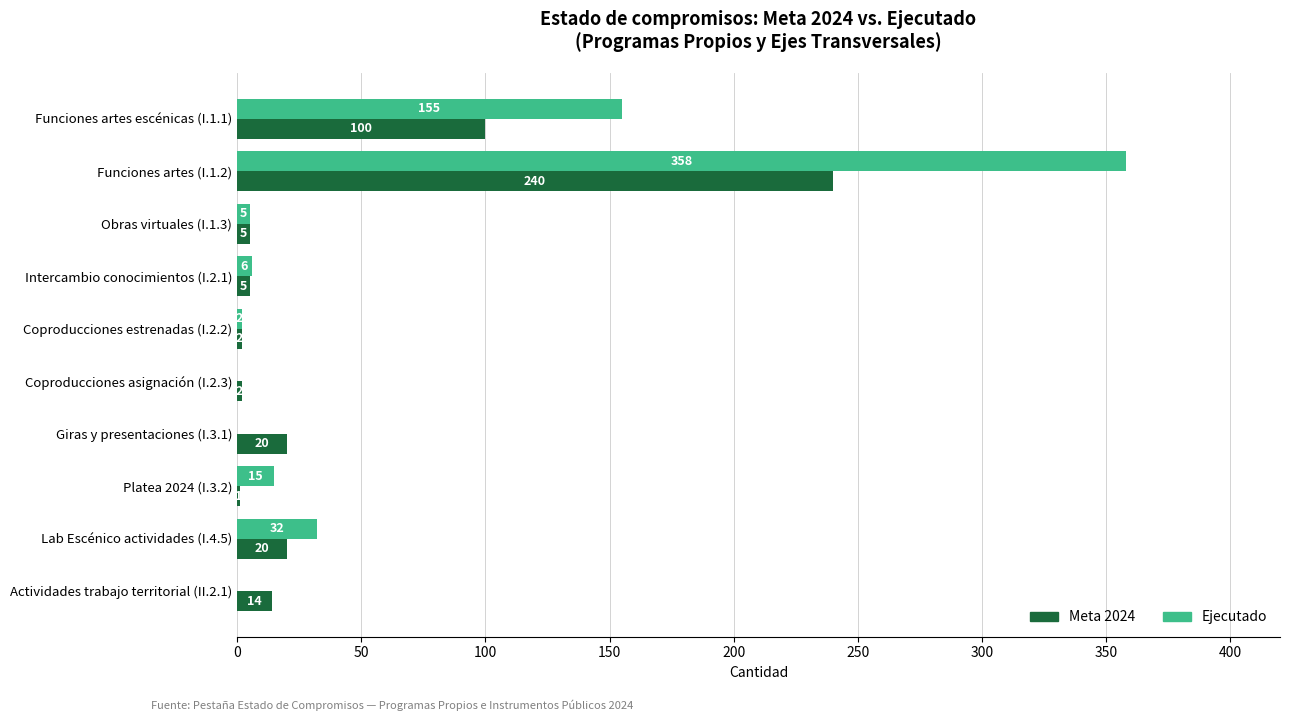

What is the sum of all Ejecutado values?

573